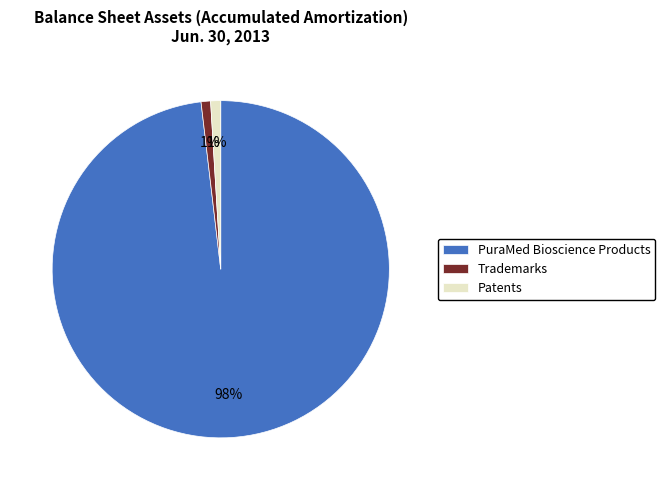

Which has a higher value, Patents or PuraMed Bioscience Products?

PuraMed Bioscience Products